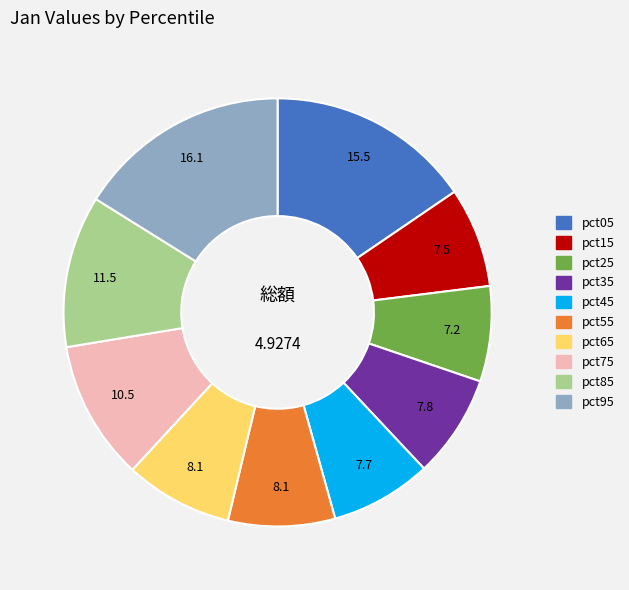

Does pct85 represent more than half of the total?

No